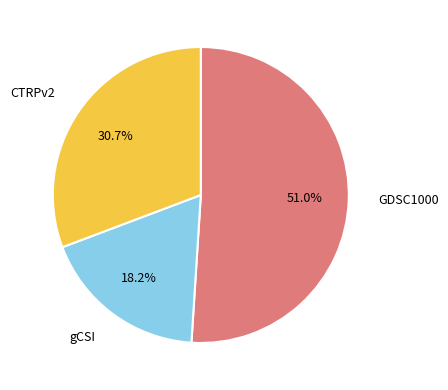

What is the smallest slice in the pie chart?

gCSI